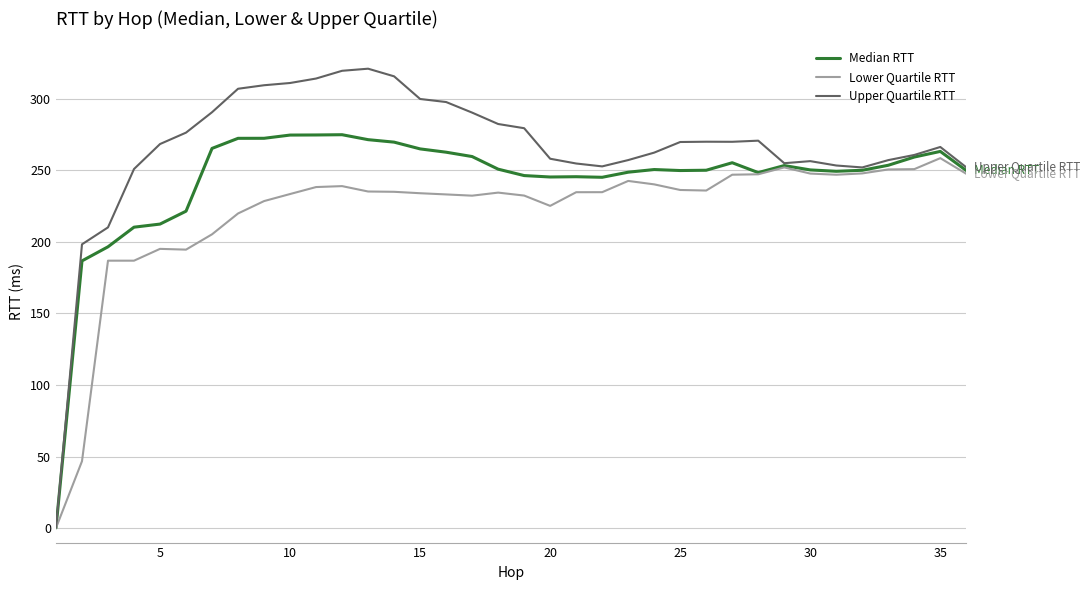

What is the maximum value shown in the chart?

320.9